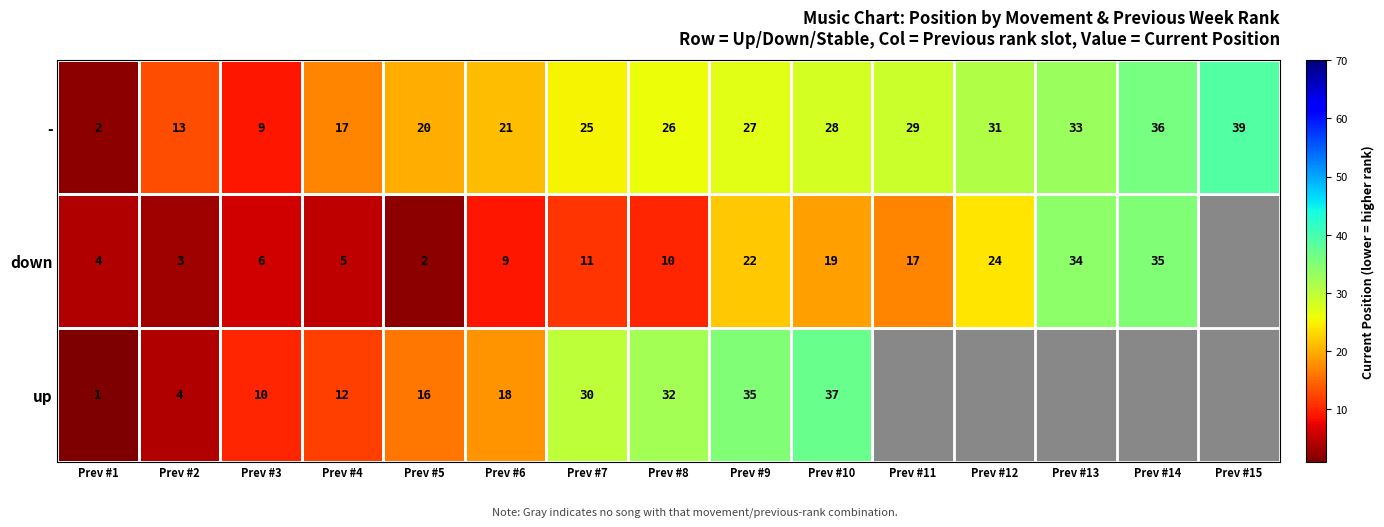

Is it true that up equals 30 at Prev #7?

True